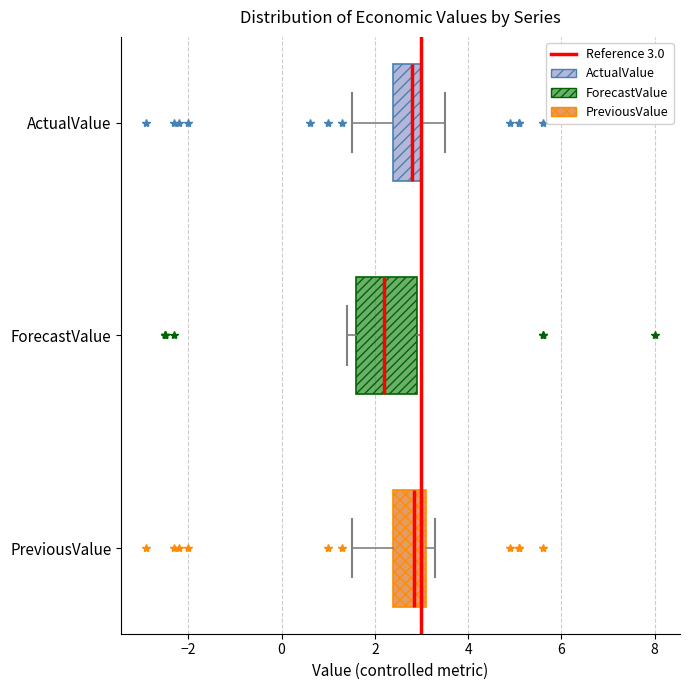

Which box is the widest, from its left edge to its right edge?

ForecastValue